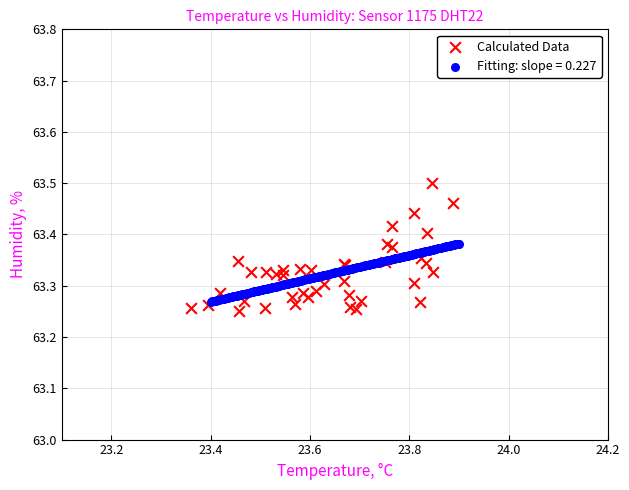

Which series contains the highest Y value?

Calculated Data